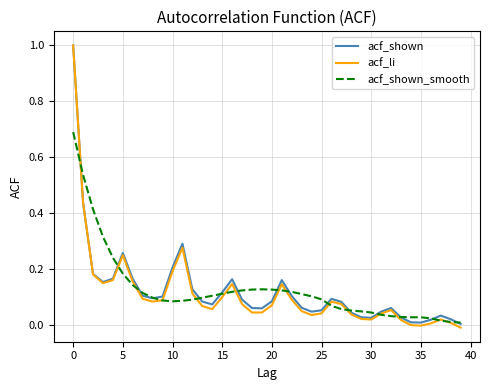

What is the sum of all acf_shown values?

5.0